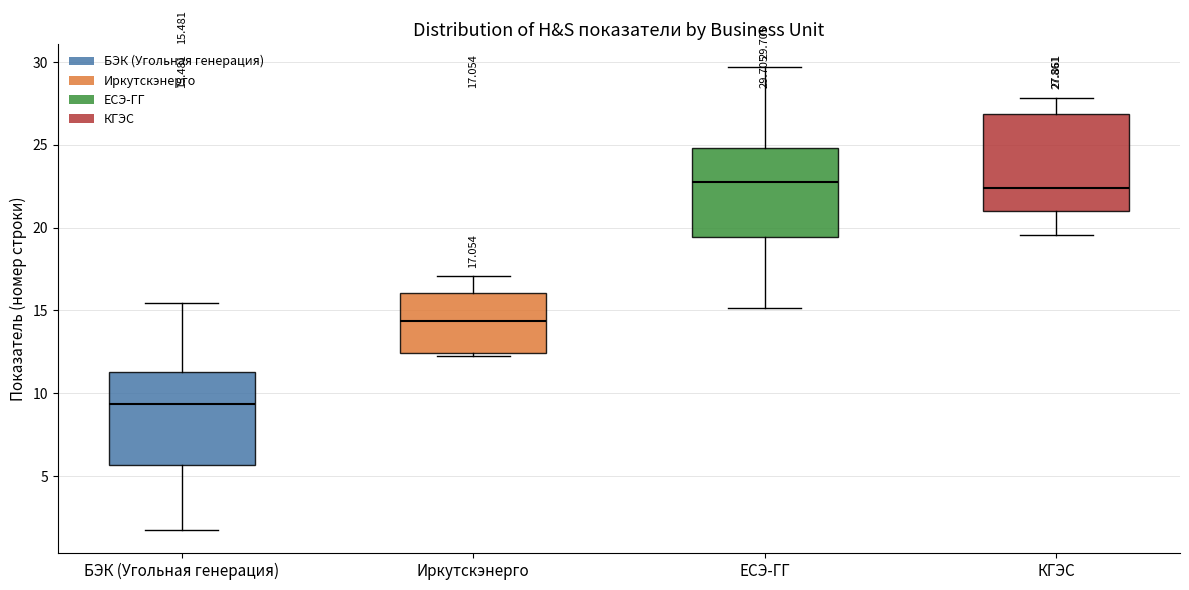

Which box has the lowest median line?

БЭК (Угольная генерация)